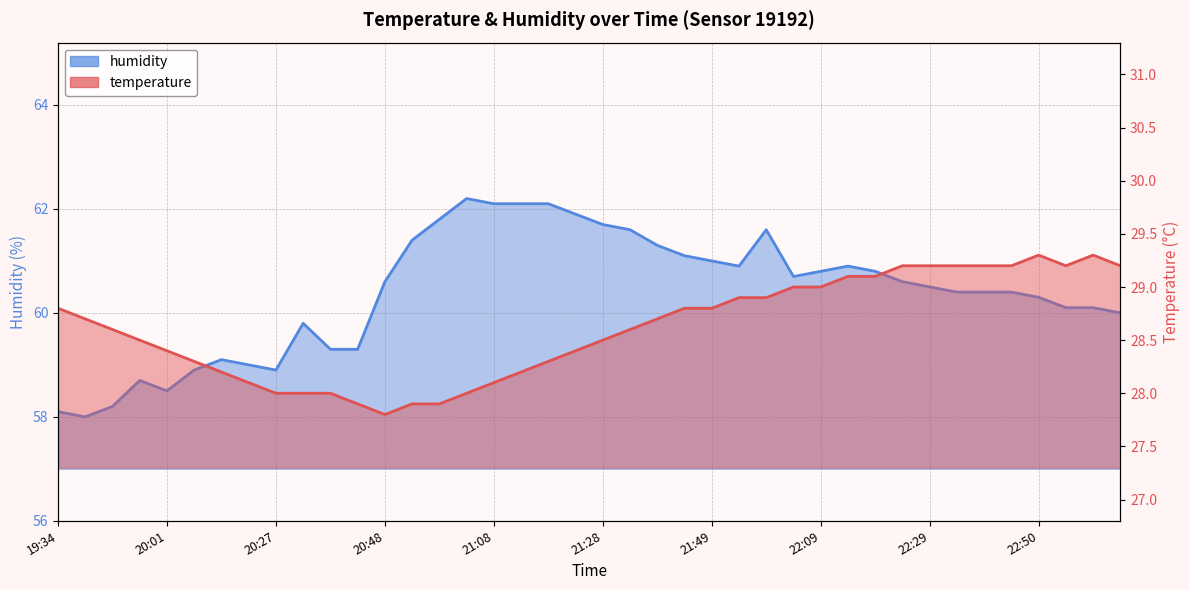

What is the minimum value shown in the chart?

27.8